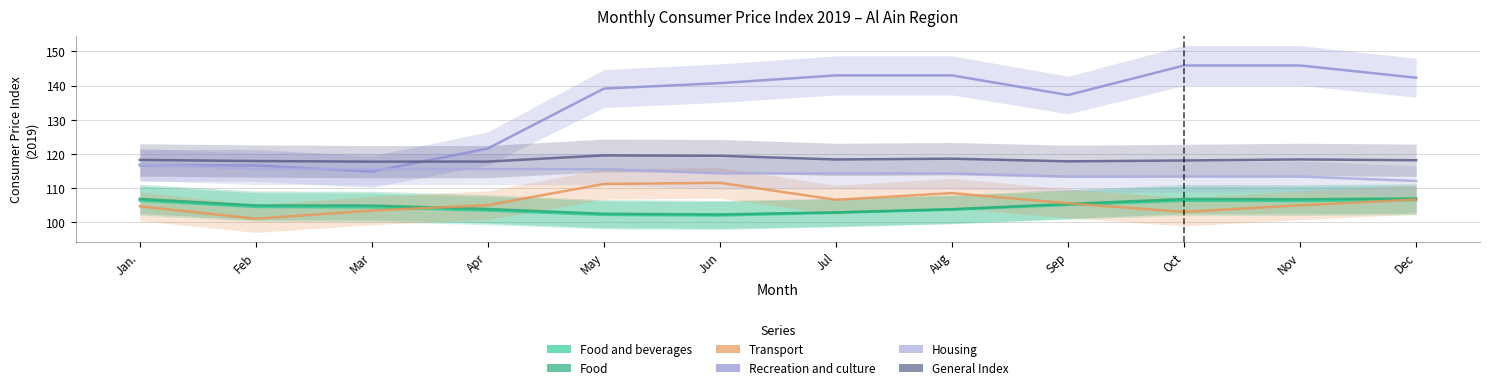

Which series has the largest total across all categories?

Recreation and culture